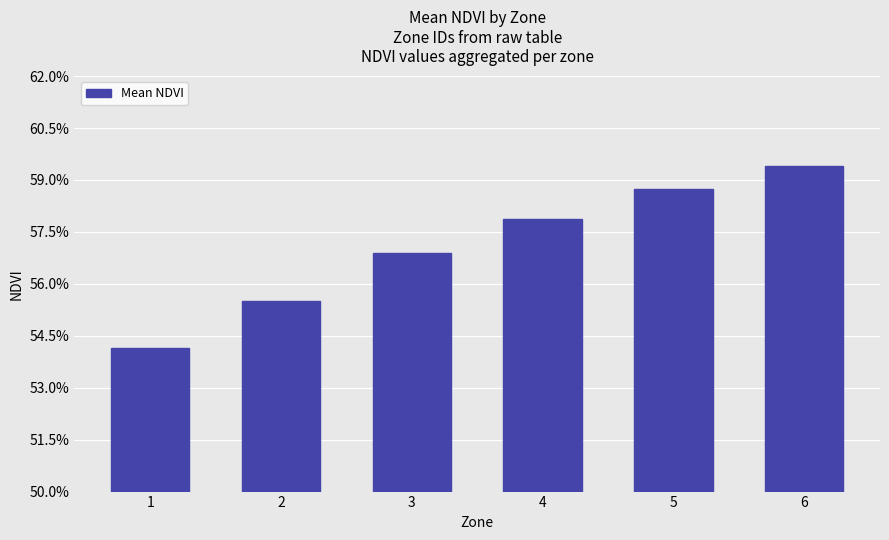

List the labels in order of value, smallest first.

1, 2, 3, 4, 5, 6